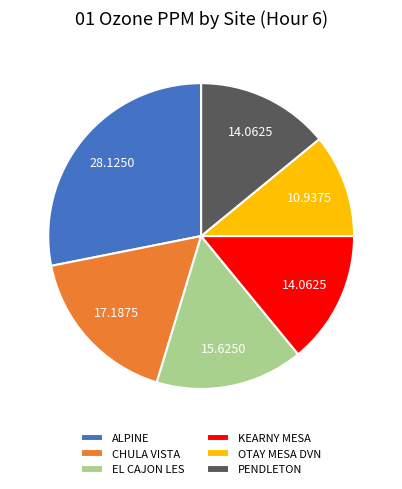

Does EL CAJON LES account for over 50% of the chart?

No